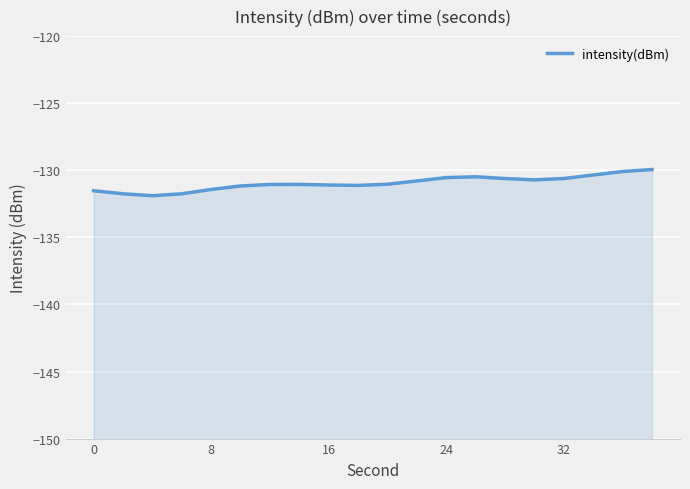

What is the minimum value shown in the chart?

-131.9